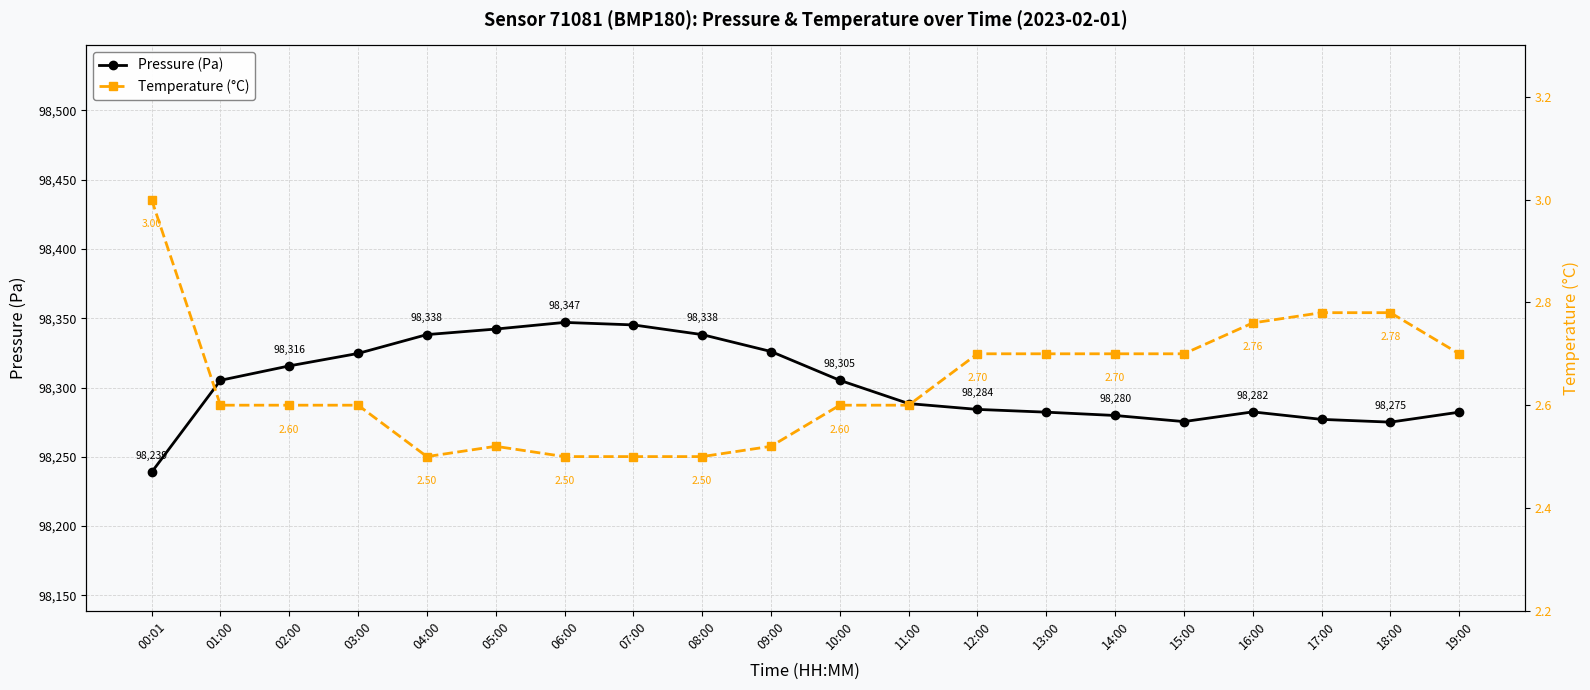

At which category does the chart reach its peak across all series?

06:00